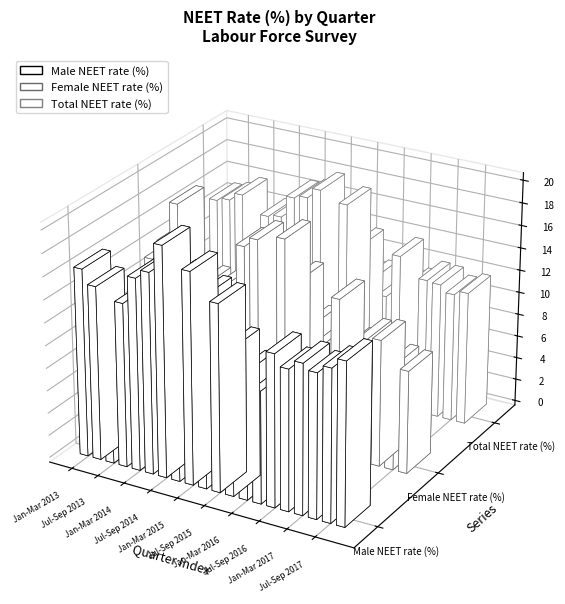

Between Jul-Sep 2017 and Apr-Jun 2017, which is larger?

Jul-Sep 2017